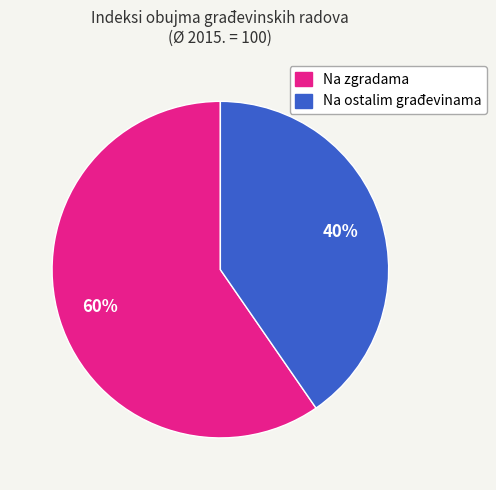

Is it true that Na zgradama is 60% of the pie?

True